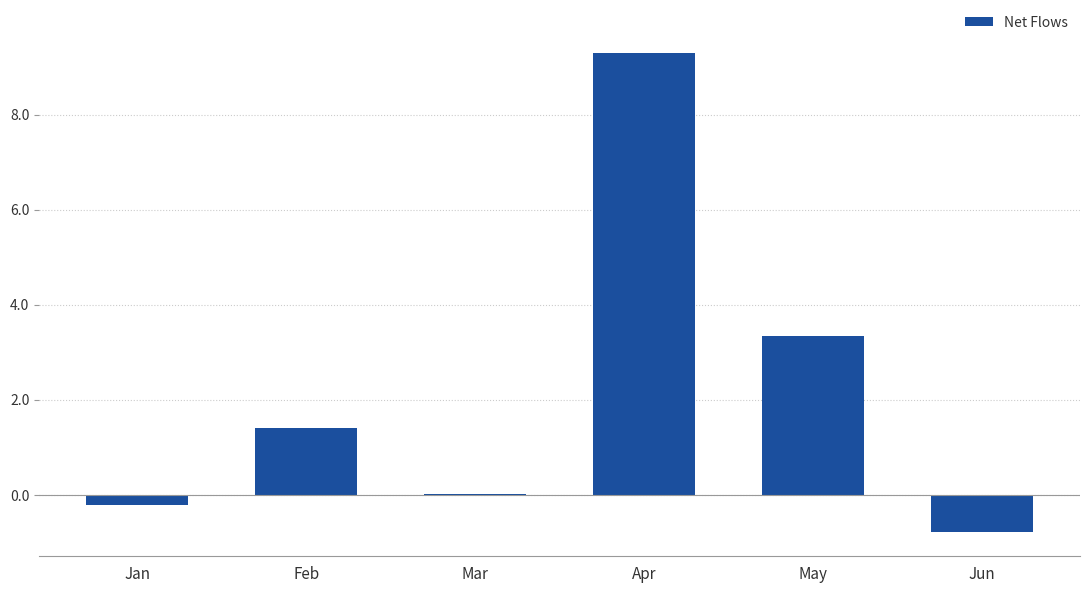

What is the change in value from Feb to Mar?

-1.4